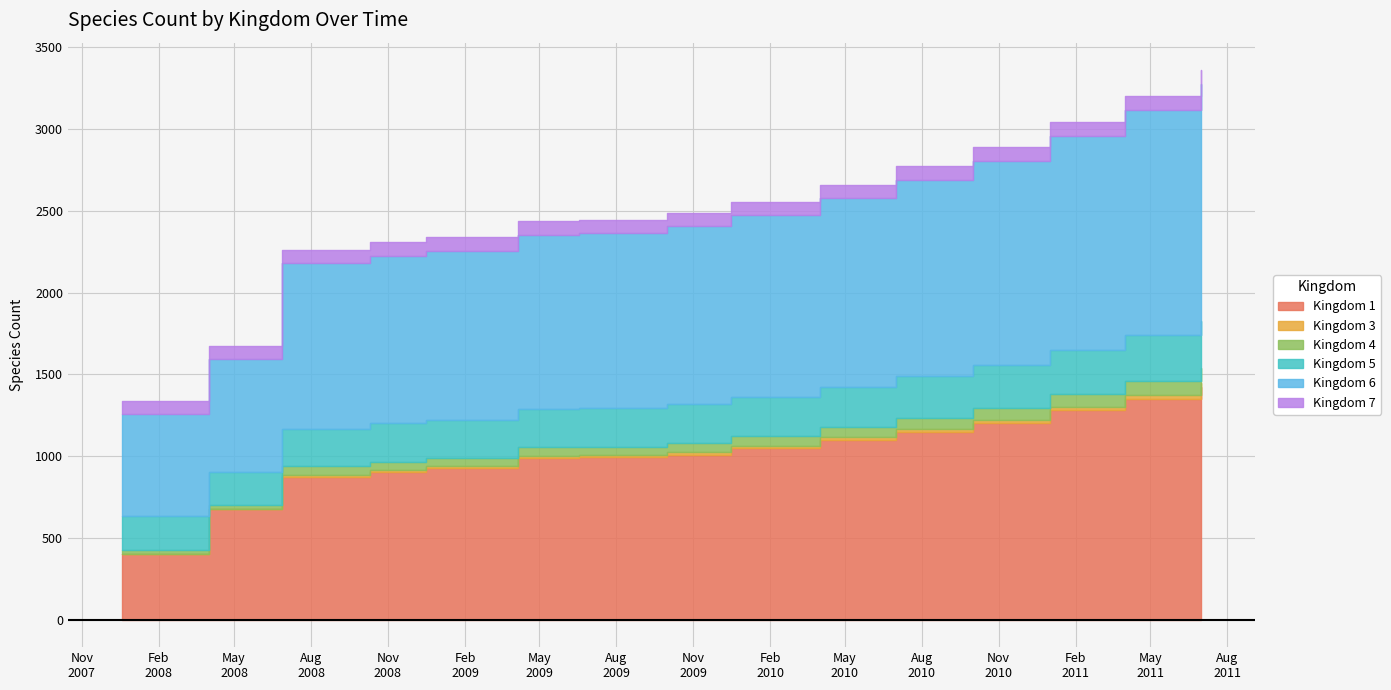

Rank the series at 11 from lowest to highest value.

Kingdom 3, Kingdom 4, Kingdom 7, Kingdom 5, Kingdom 1, Kingdom 6